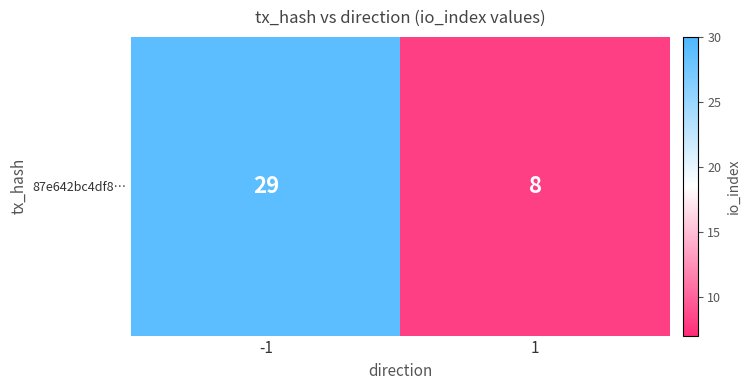

What is the difference between the maximum and minimum values?

21